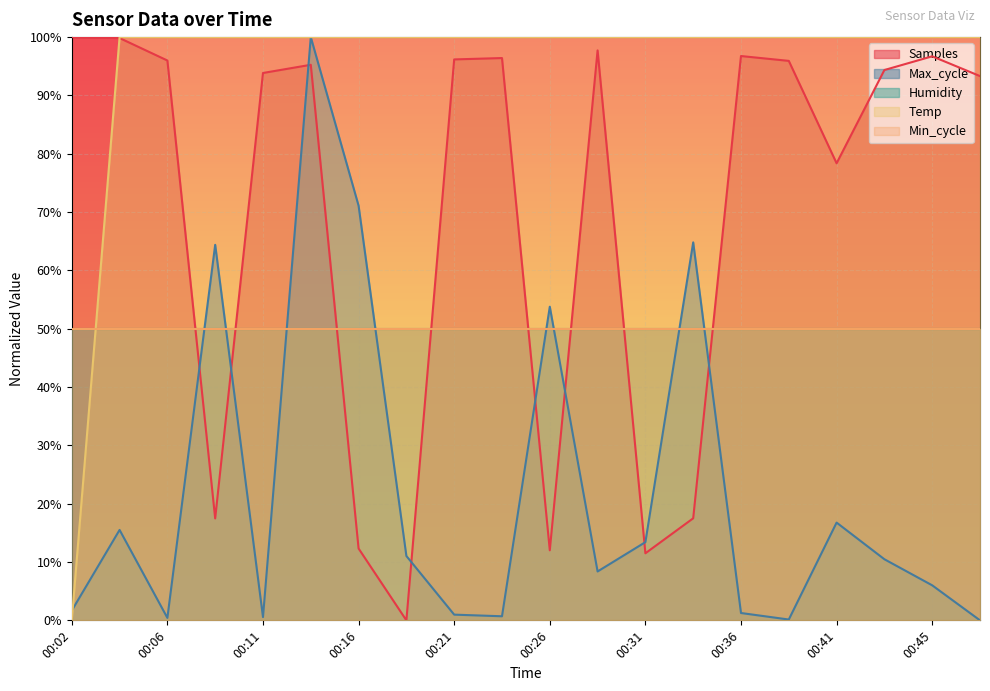

How many data points in Samples are above 95?

10